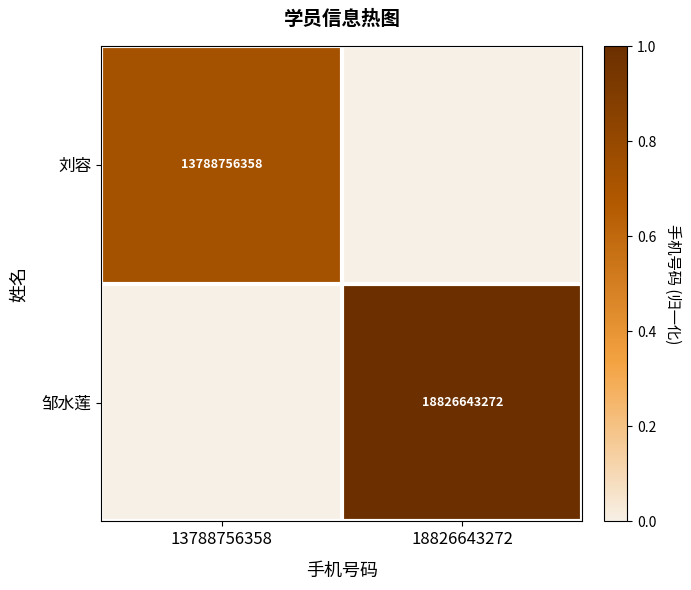

True or false: 刘容 has a value of 24444573638 at 13788756358.

False